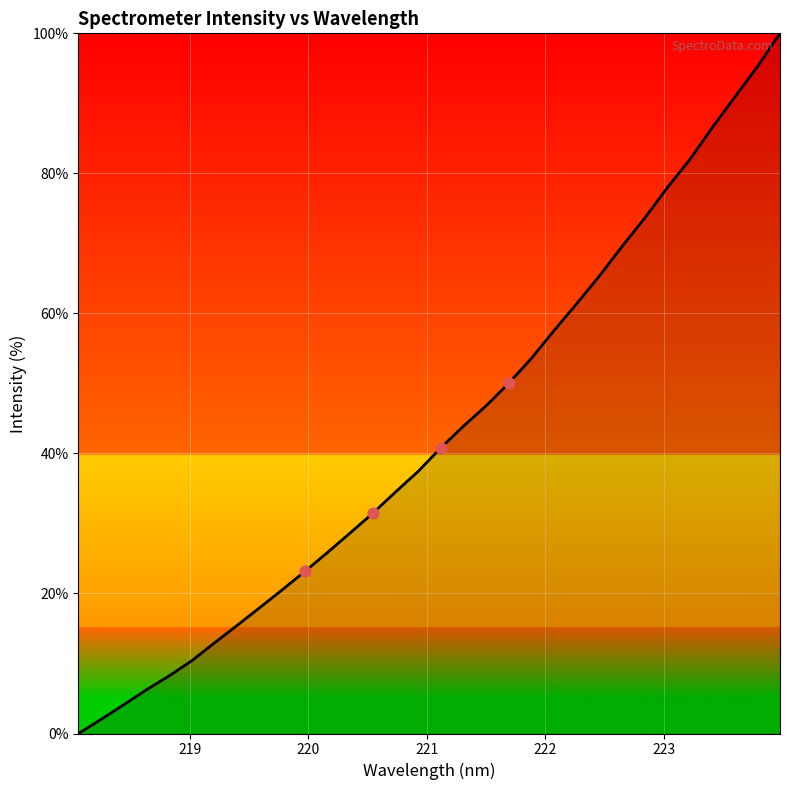

What is the maximum value shown in the chart?

100.0